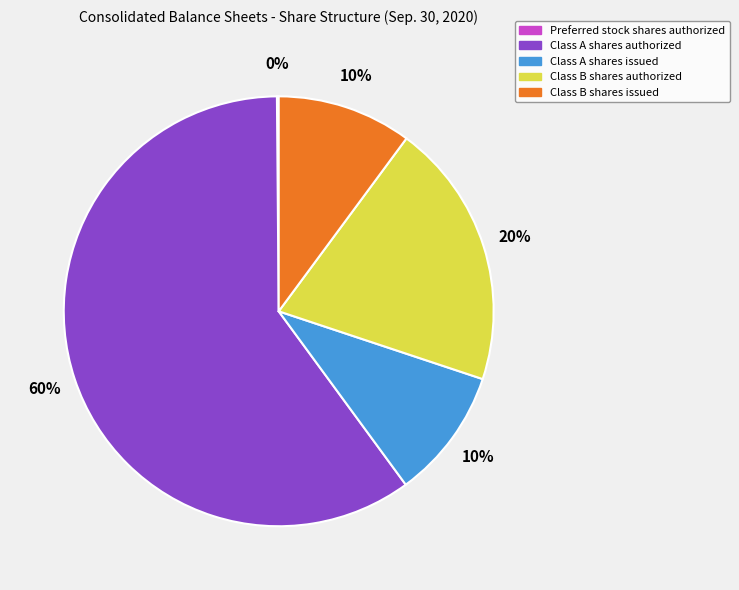

Between Class A shares issued and Class B shares authorized, which is larger?

Class B shares authorized